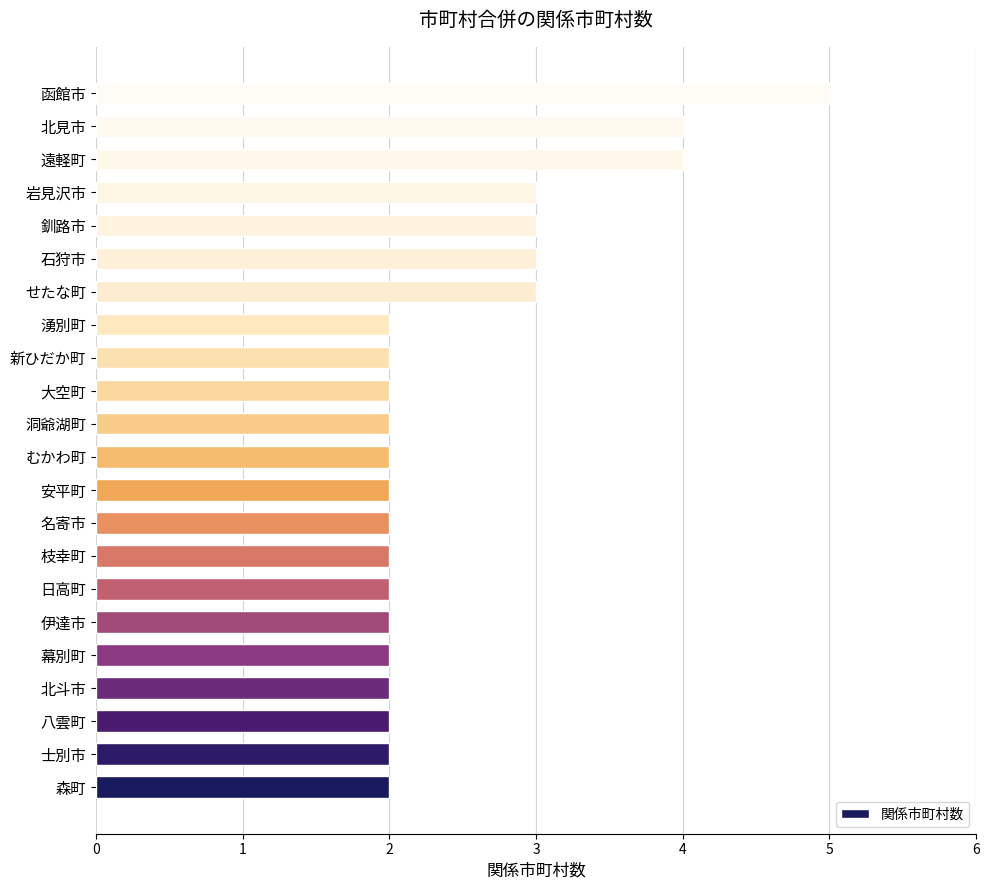

Read the value at せたな町.

3